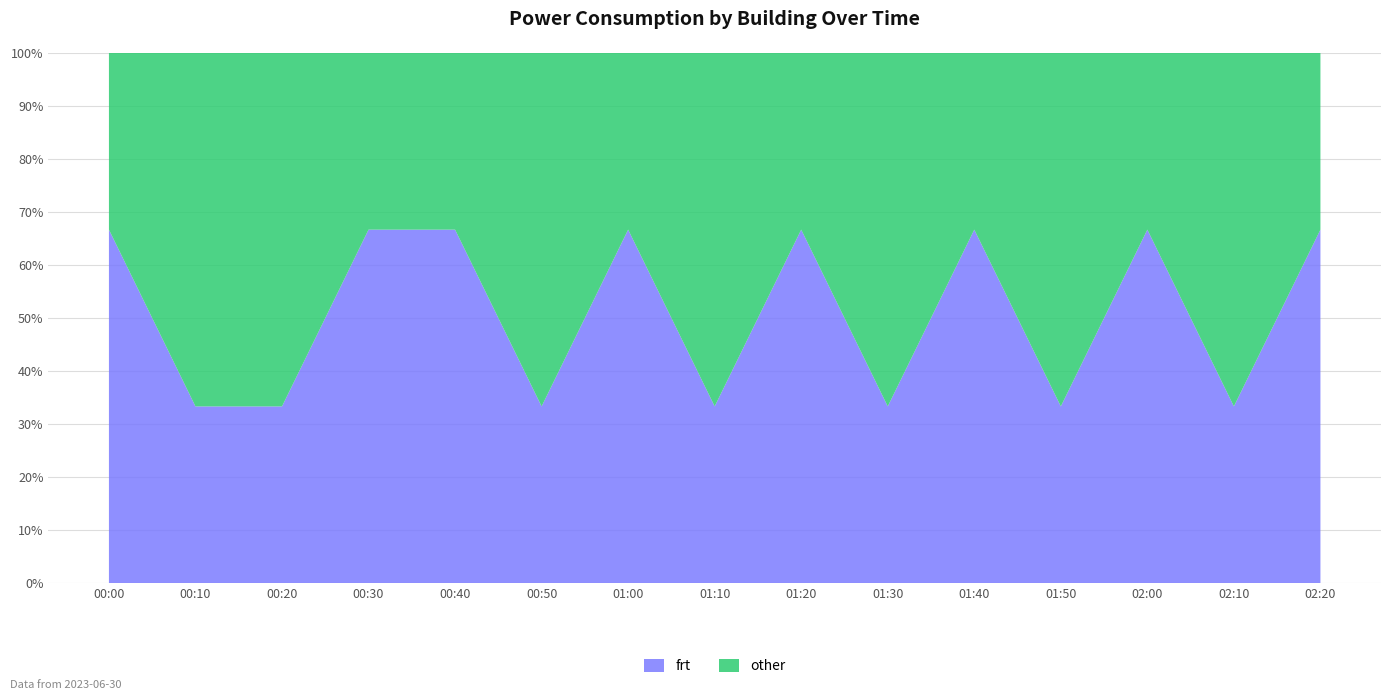

Reading right to left, list all the values displayed in this chart.

frt: 02:20=38.1	02:10=19.1	02:00=38.1	01:50=19.1	01:40=38.1	01:30=19.1	01:20=38.1	01:10=19.1	01:00=38.1	00:50=19.1	00:40=38.1	00:30=38.1	00:20=19.1	00:10=19.1	00:00=38.1
other: 02:20=19.1	02:10=38.1	02:00=19.1	01:50=38.1	01:40=19.1	01:30=38.1	01:20=19.1	01:10=38.1	01:00=19.1	00:50=38.1	00:40=19.1	00:30=19.1	00:20=38.1	00:10=38.1	00:00=19.1